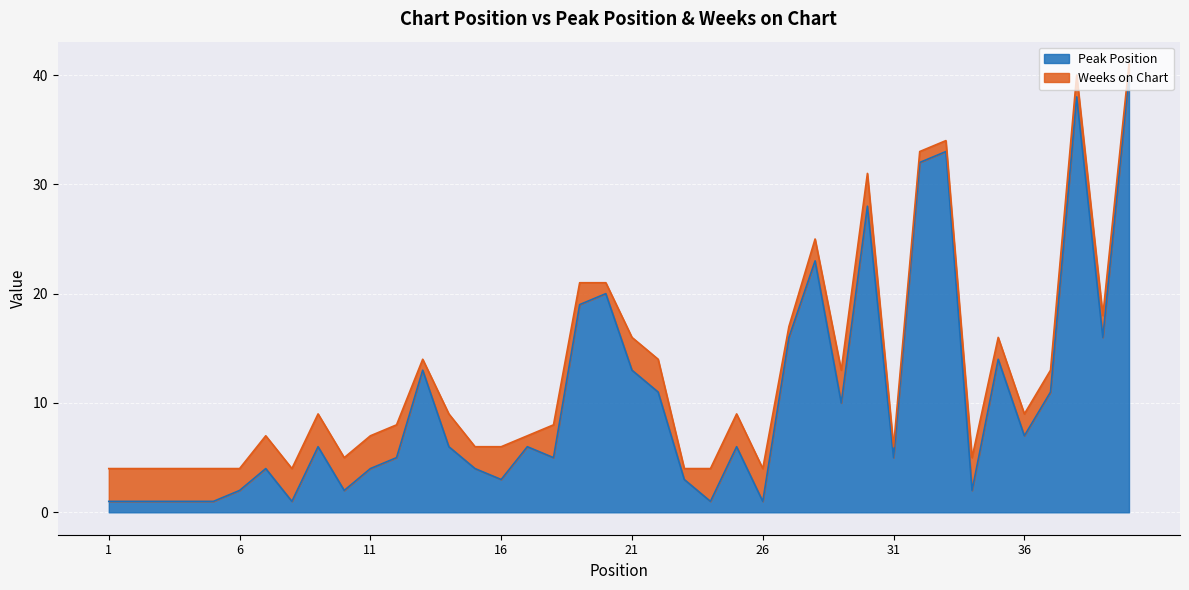

How many lines are shown in the chart?

2